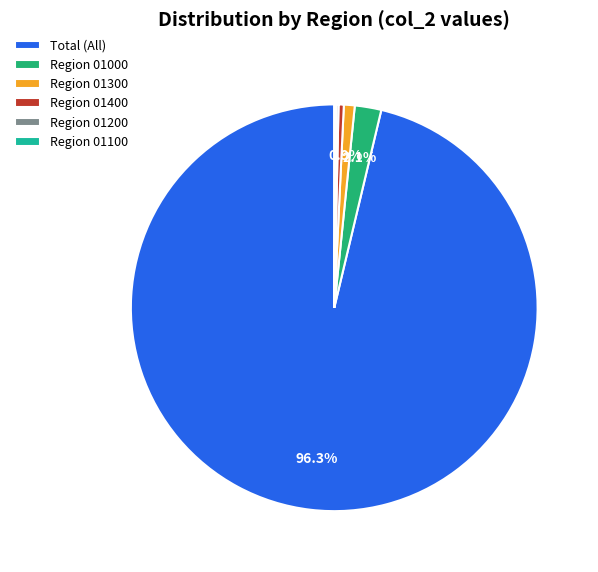

Does any single category account for the majority?

Yes